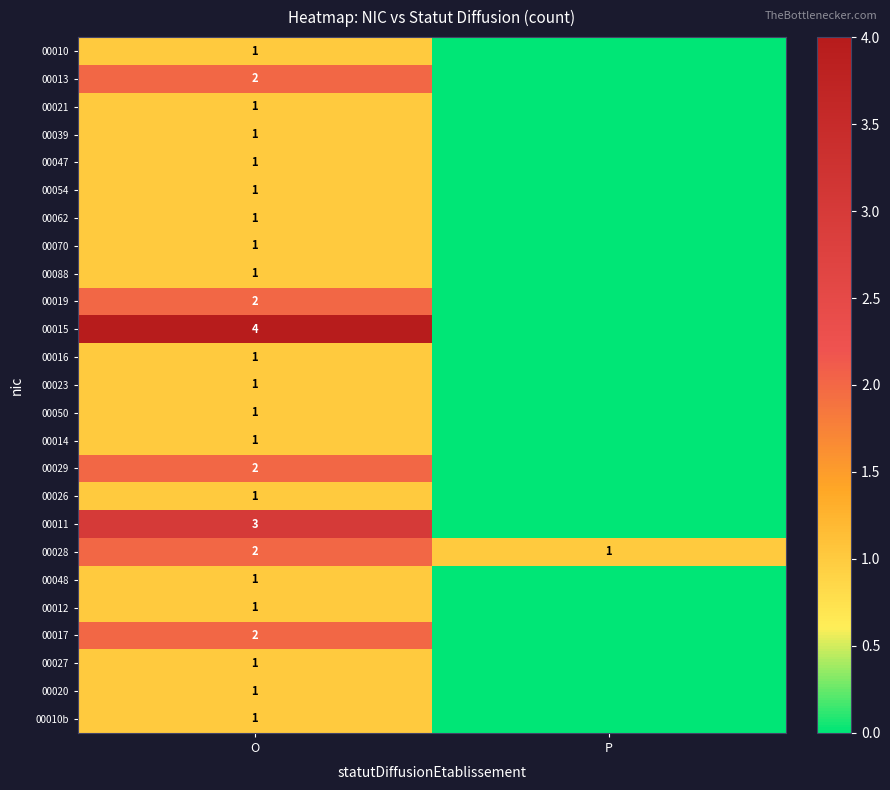

Is the value of 00019 at O greater than the value of 00088 at O?

Yes